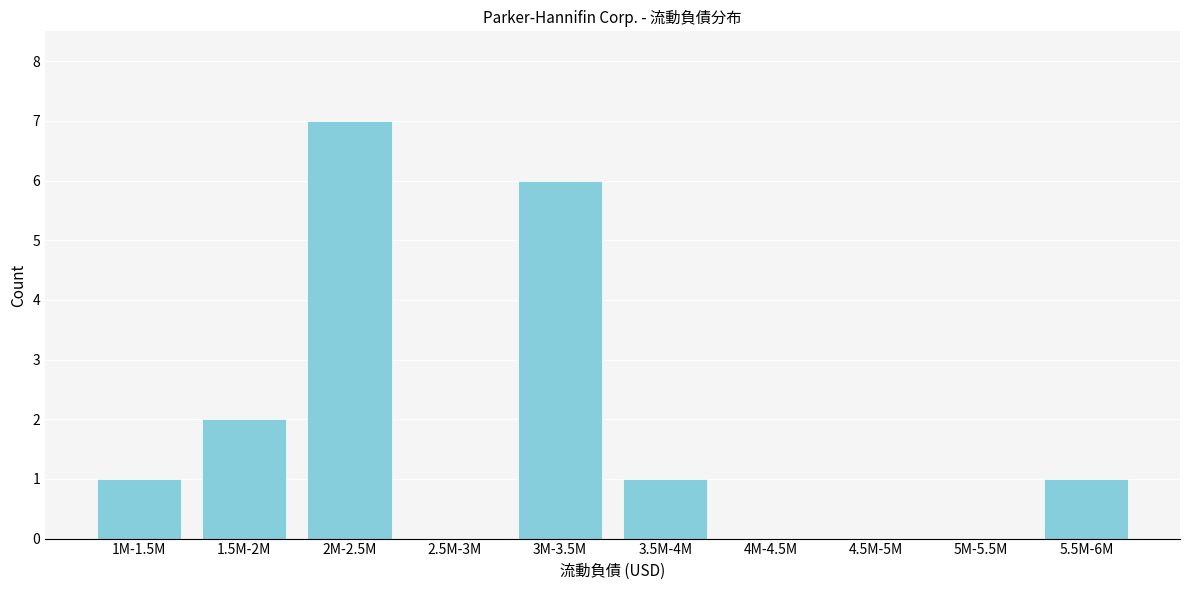

Reading left to right, extract all data points from this chart.

1M-1.5M=1	1.5M-2M=2	2M-2.5M=7	2.5M-3M=0	3M-3.5M=6	3.5M-4M=1	4M-4.5M=0	4.5M-5M=0	5M-5.5M=0	5.5M-6M=1